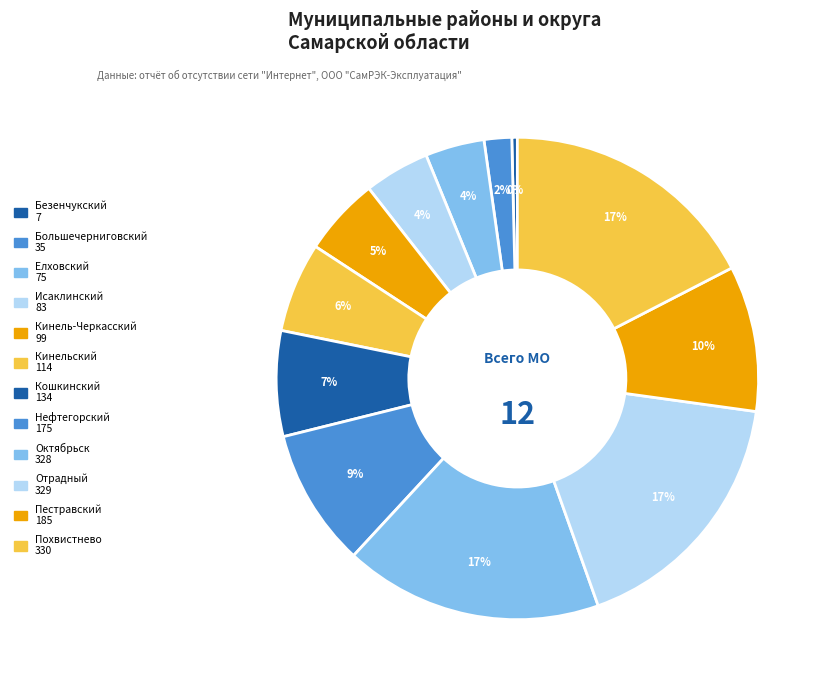

To the nearest percent, what is the average slice percentage?

8%